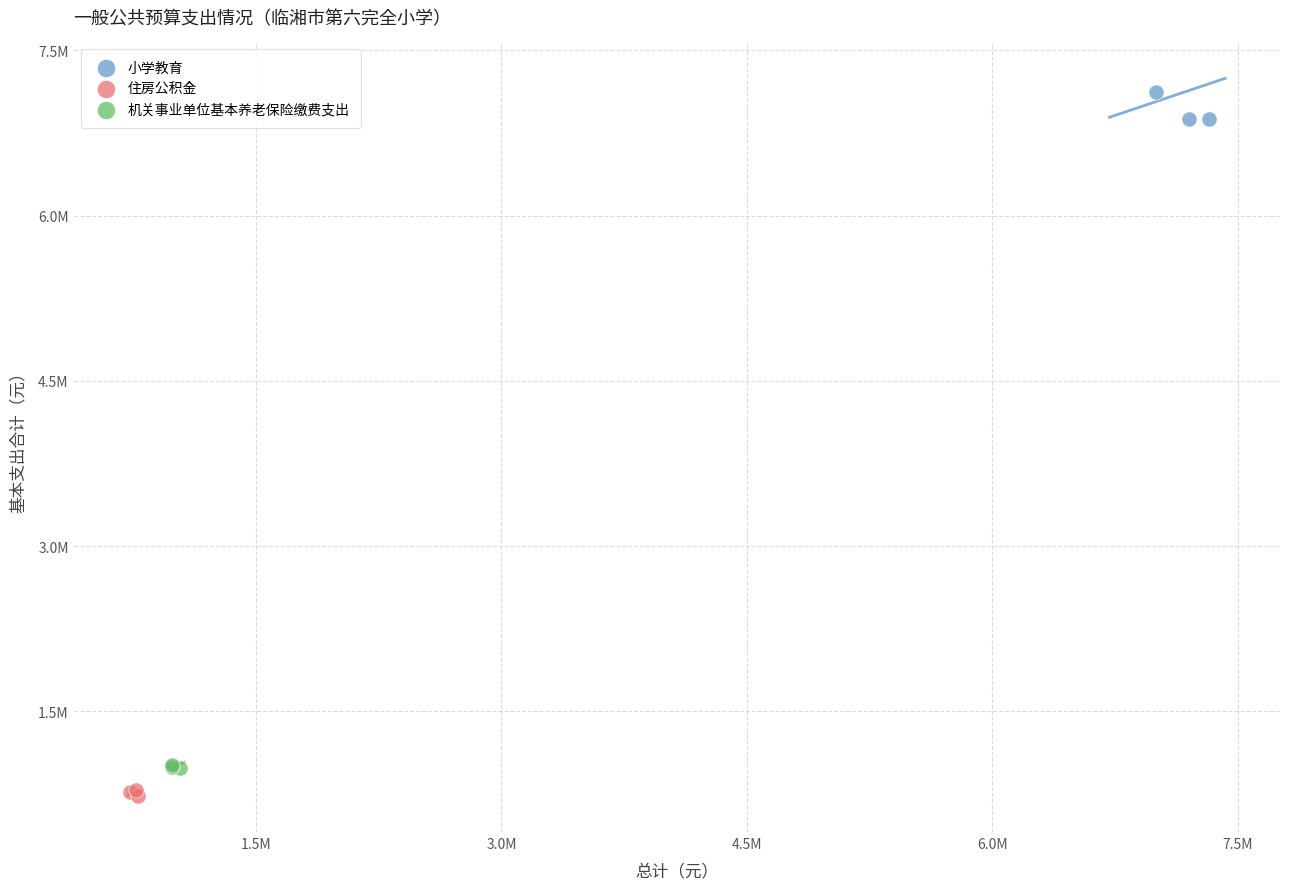

Which series contains the lowest Y value?

住房公积金